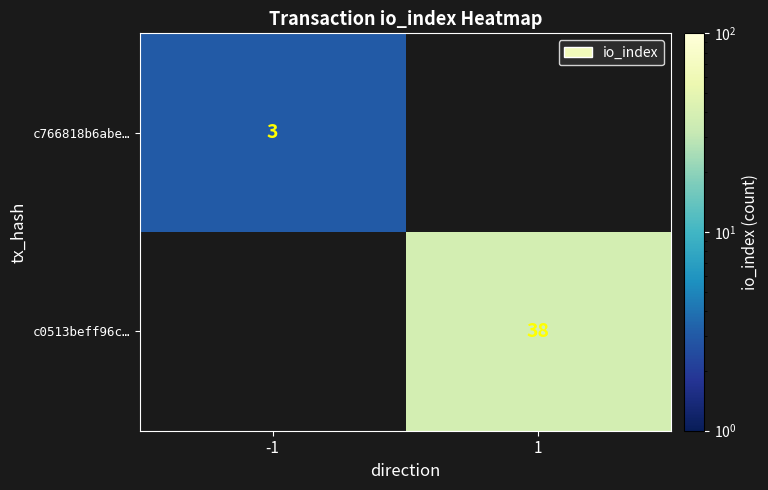

What is the greatest value displayed?

38.0